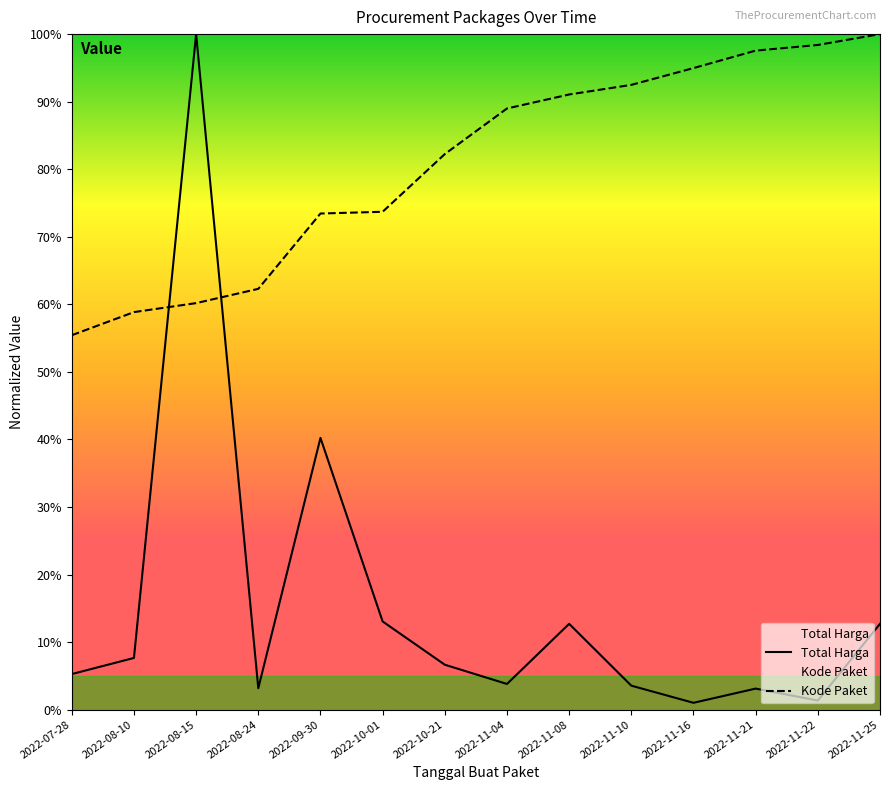

At 2022-07-28, list the series in order from largest to smallest.

Kode Paket, Total Harga